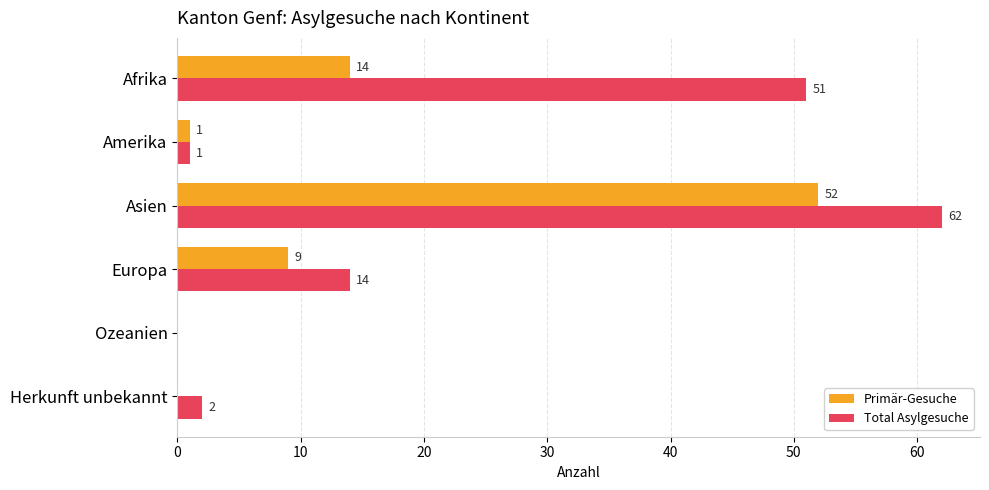

Is the value of Primär-Gesuche at Herkunft unbekannt greater than the value of Total Asylgesuche at Afrika?

No